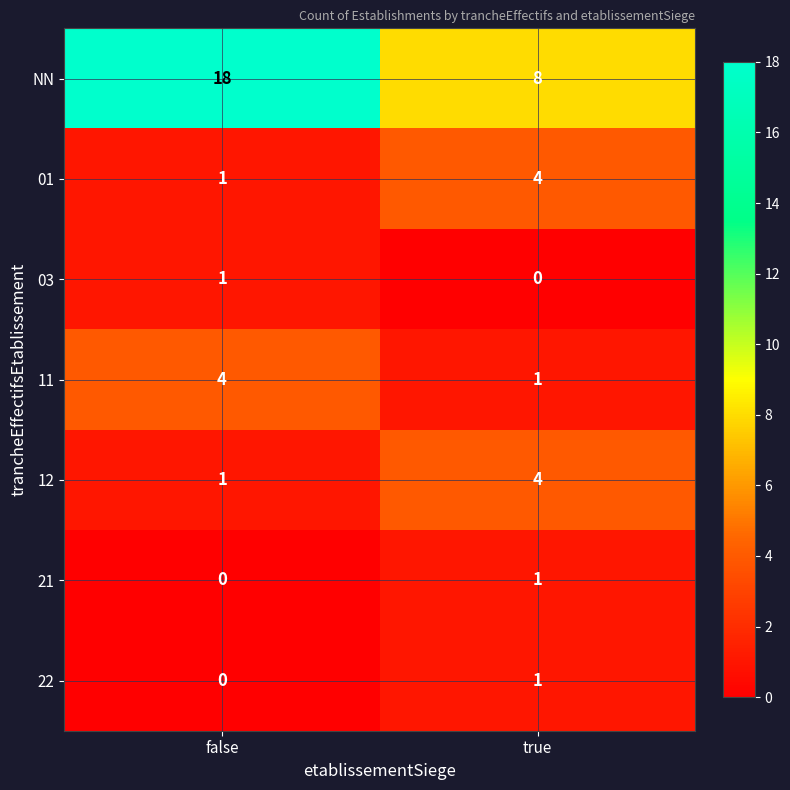

List the labels in order of 01 value, smallest first.

false, true